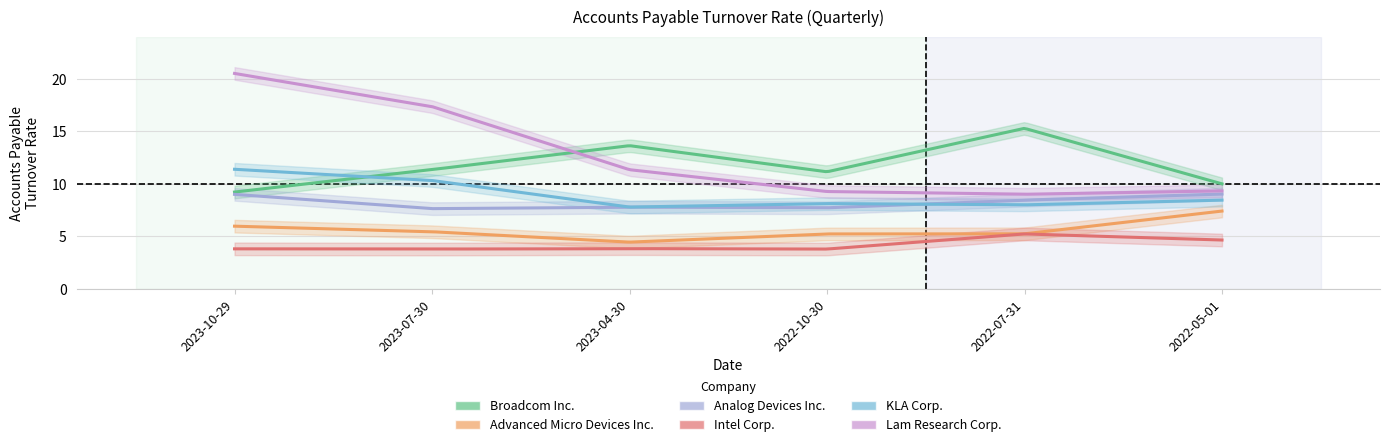

What is the spread (max minus min) of values at 2023-07-30?

13.6